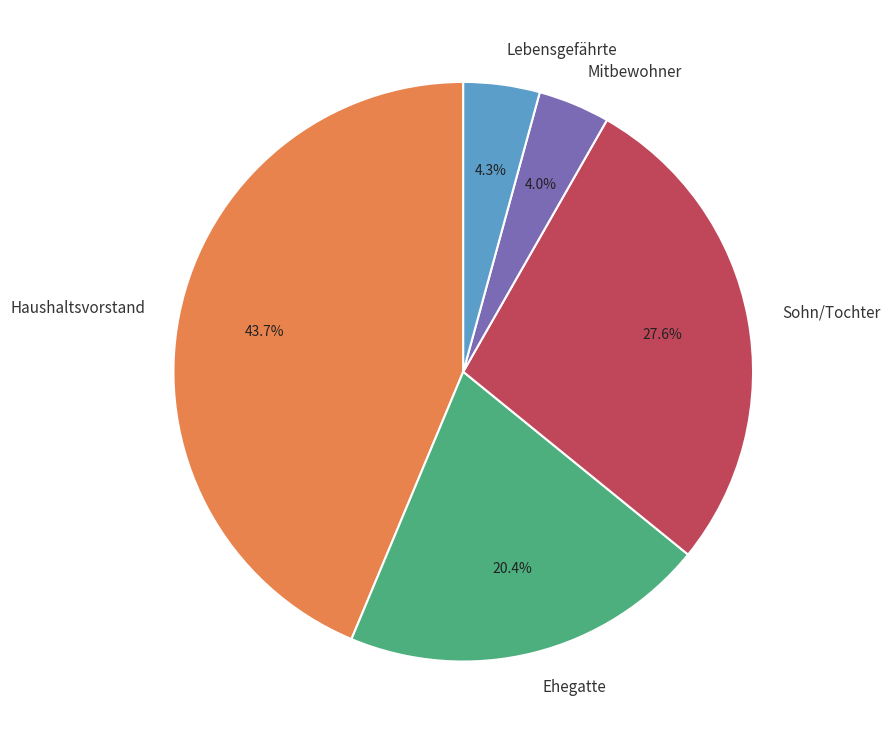

To the nearest percent, what is the difference between the largest and smallest slice percentages?

40%